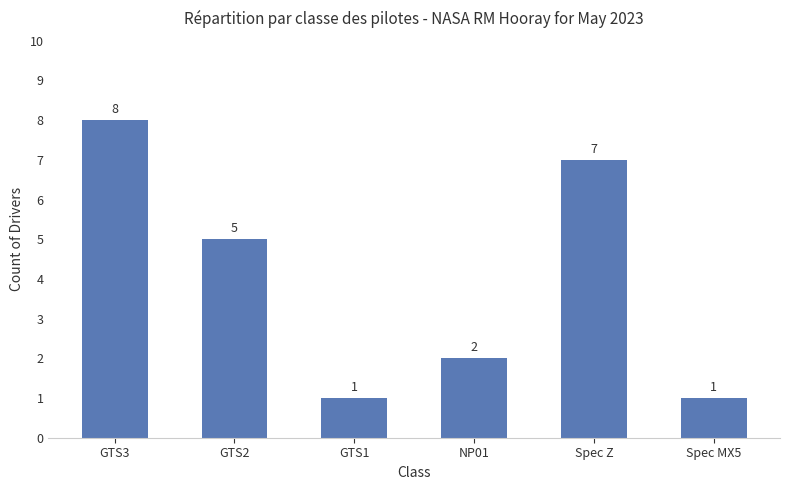

At which label is the value closest to 4?

GTS2